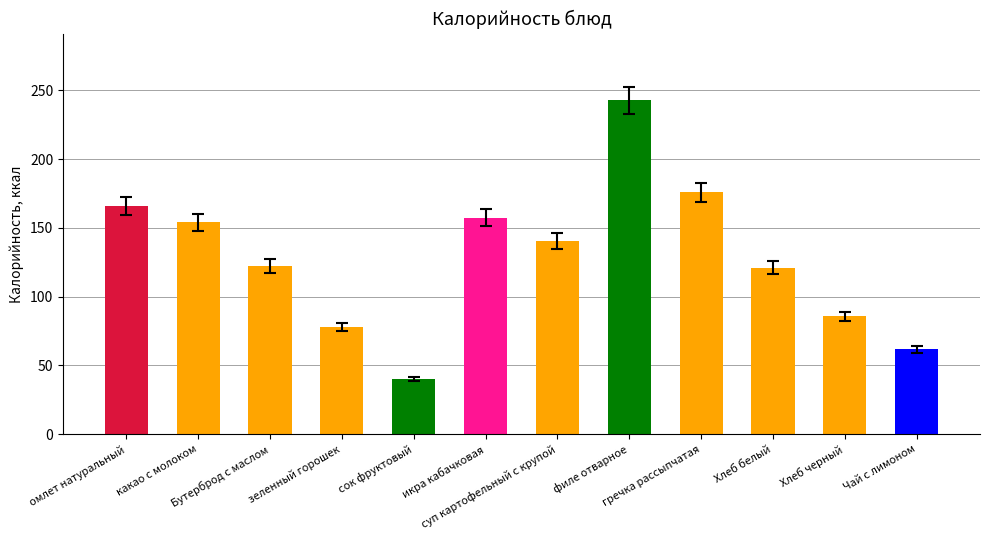

Reading left to right, list all the values displayed in this chart.

165.8	153.9	122.2	77.9	40.0	157.3	140.6	242.7	175.9	121.0	85.6	61.6